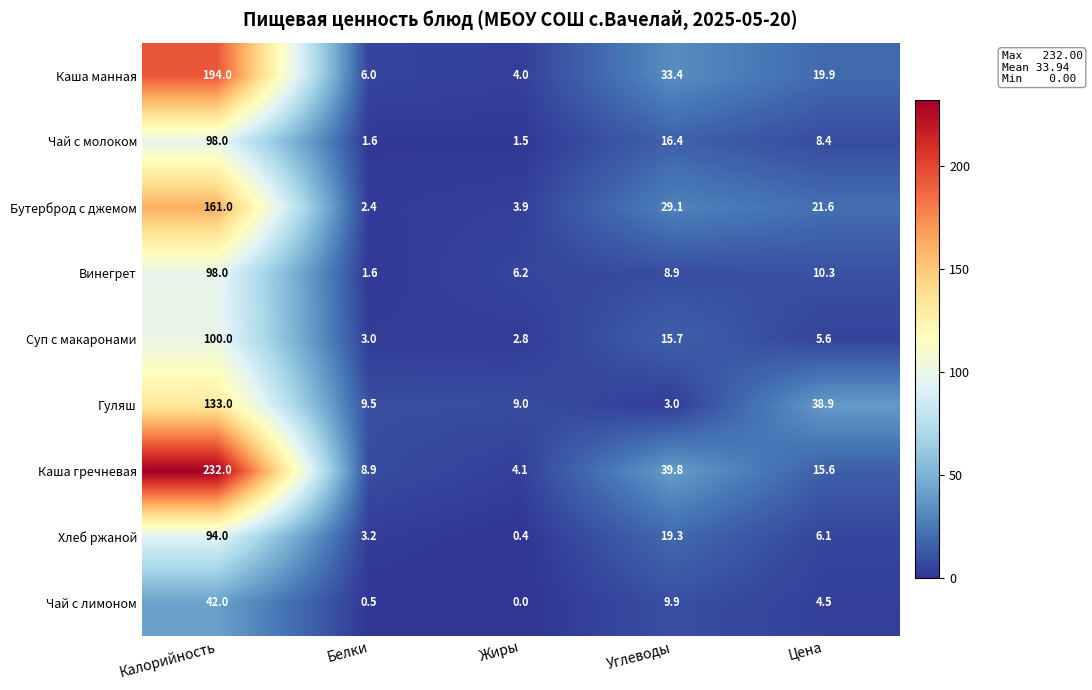

At which label is Чай с молоком closest to 49?

Углеводы